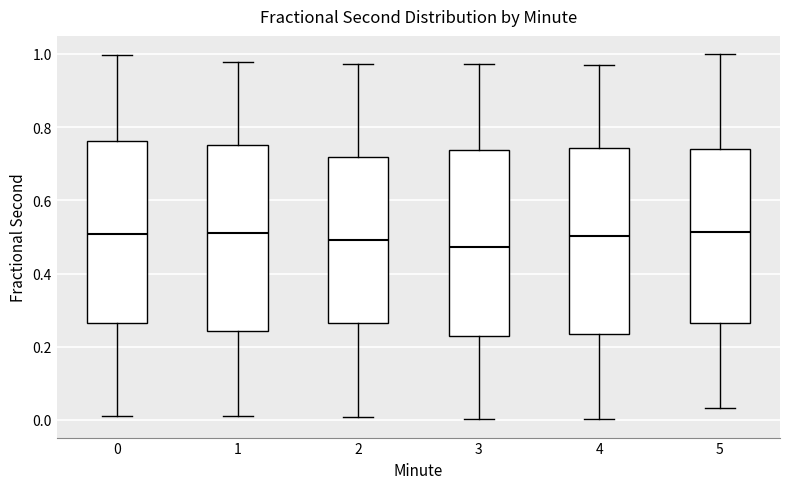

Where is the lower edge of the box at x = 4 on the y-axis? The values are not printed on the chart, so give them approximately, as read against the axis.

0.24